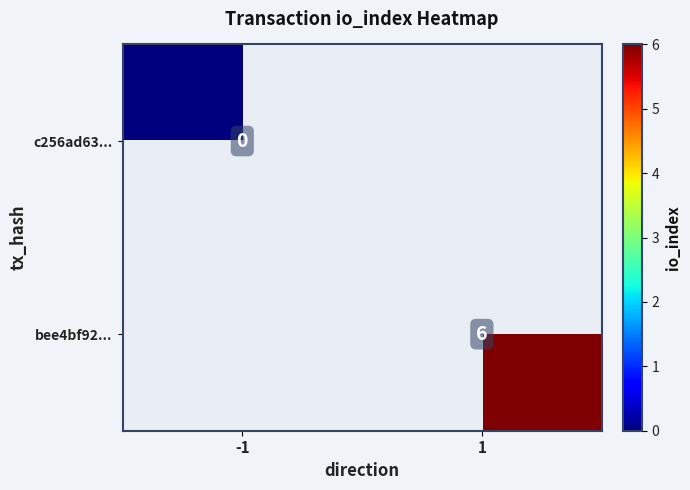

Is it true that bee4bf92... equals 6 at 1?

True